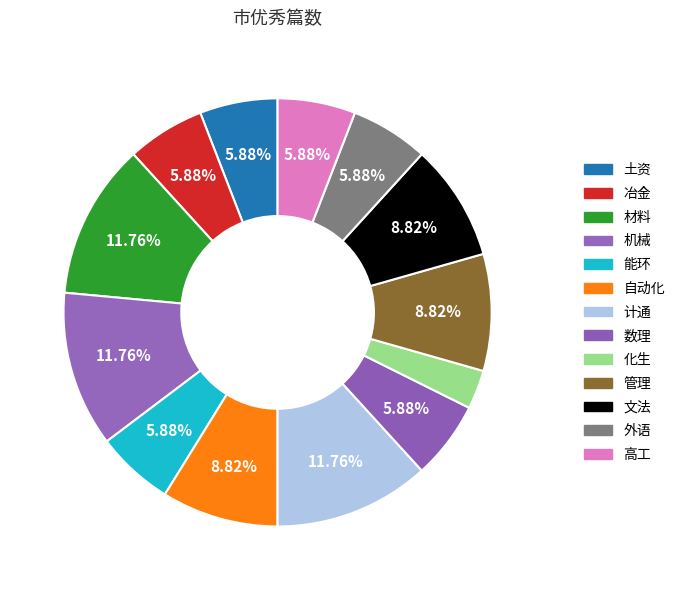

Which slice is the largest?

材料